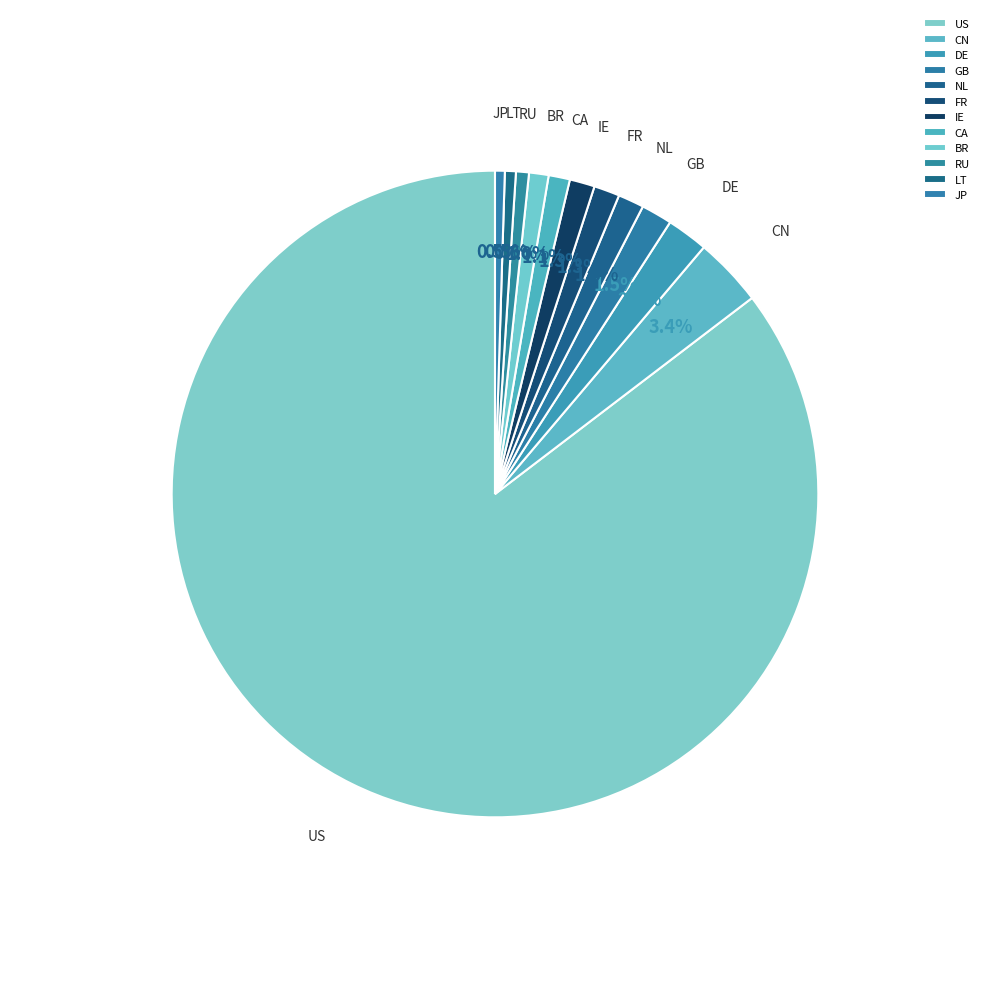

Which has a higher value, LT or CN?

CN